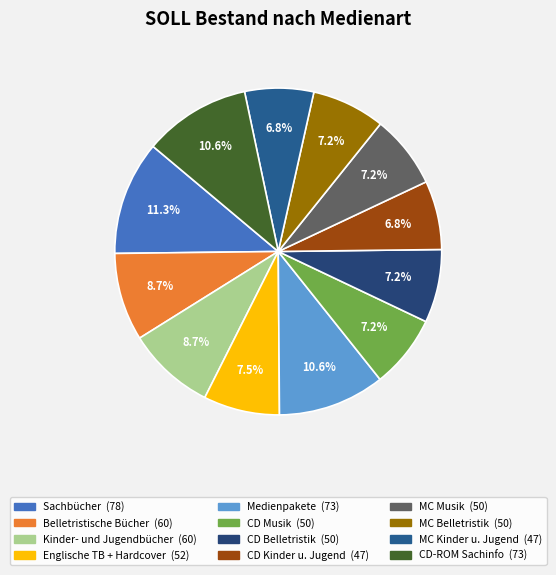

What portion of the pie excludes CD Belletristik?

92.8%